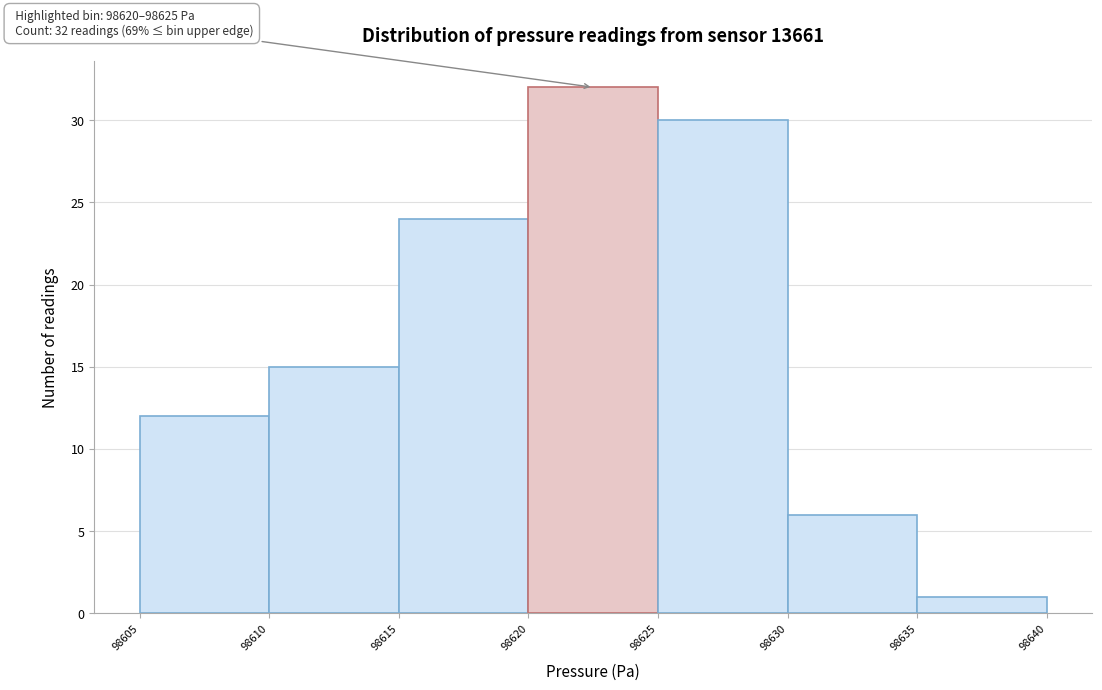

Over which range of the x-axis is the bar tallest?

98620 to 98625